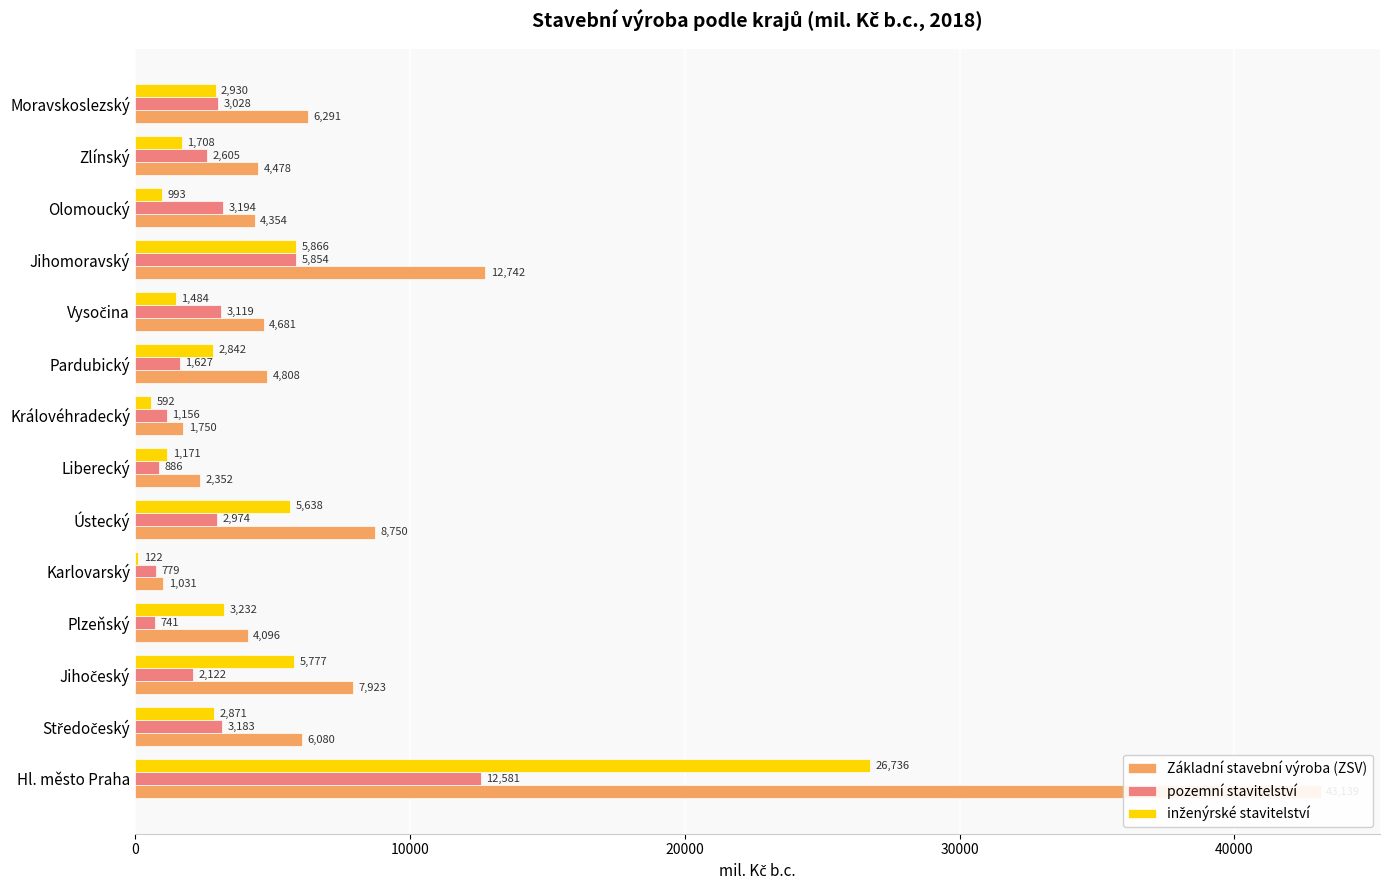

What position from the right is Jihomoravský?

4